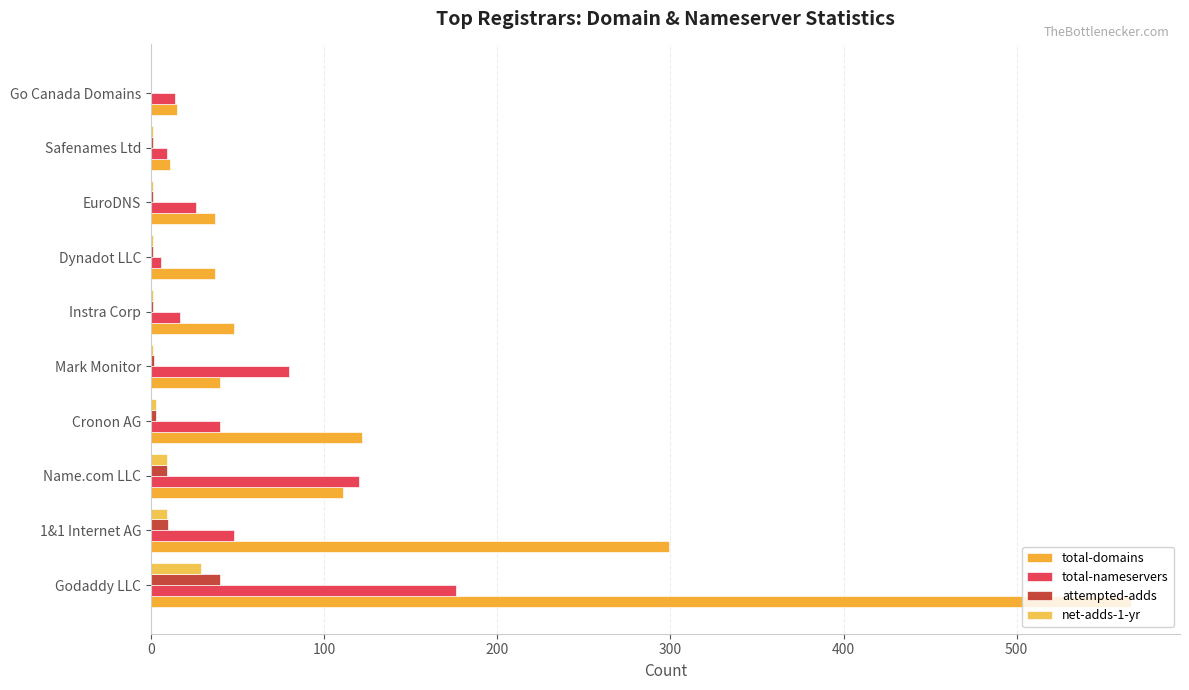

What is the average value of the total-domains series?

129